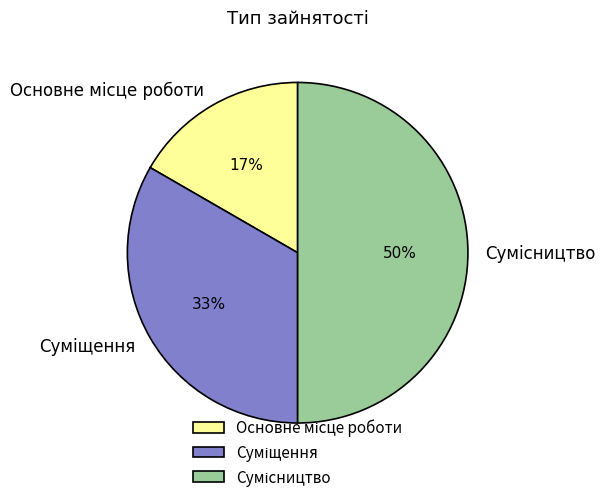

How many segments does this pie chart have?

3